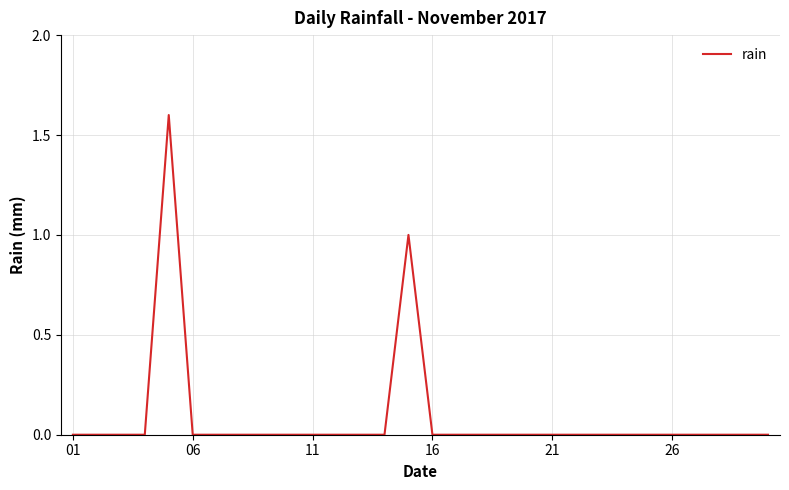

How many lines are shown in the chart?

1